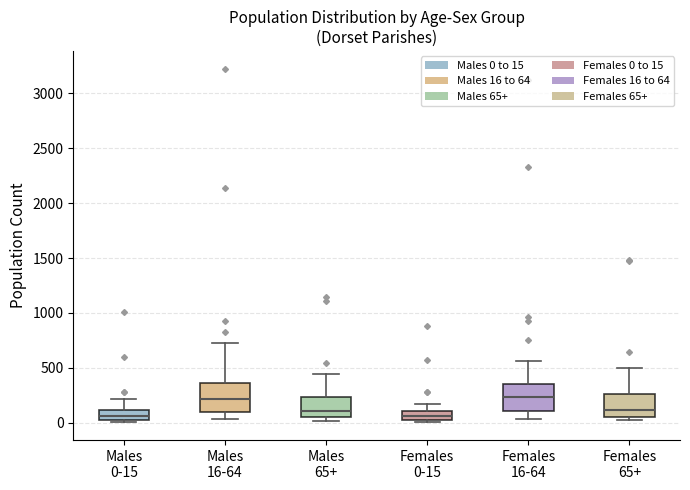

Where is the lower edge of the box for Females 65+ on the y-axis? The values are not printed on the chart, so give them approximately, as read against the axis.

50